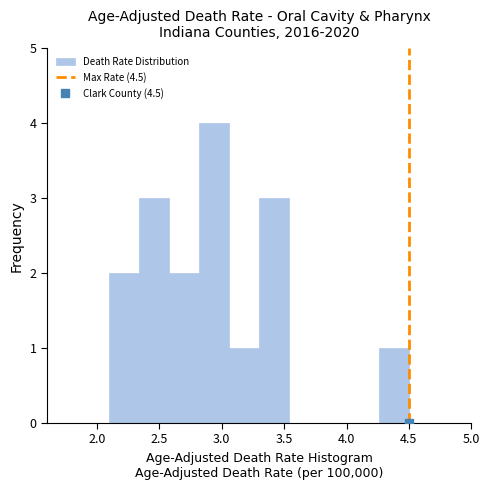

What is the height of the bar covering 2.34 to 2.58 on the x-axis? Neither the bar edges nor the heights are printed on the chart, so give them approximately, as read against the axes.

3